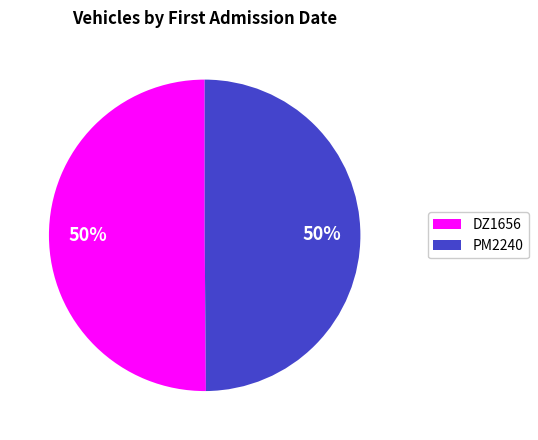

Combined, do PM2240 and DZ1656 account for over 50%?

Yes